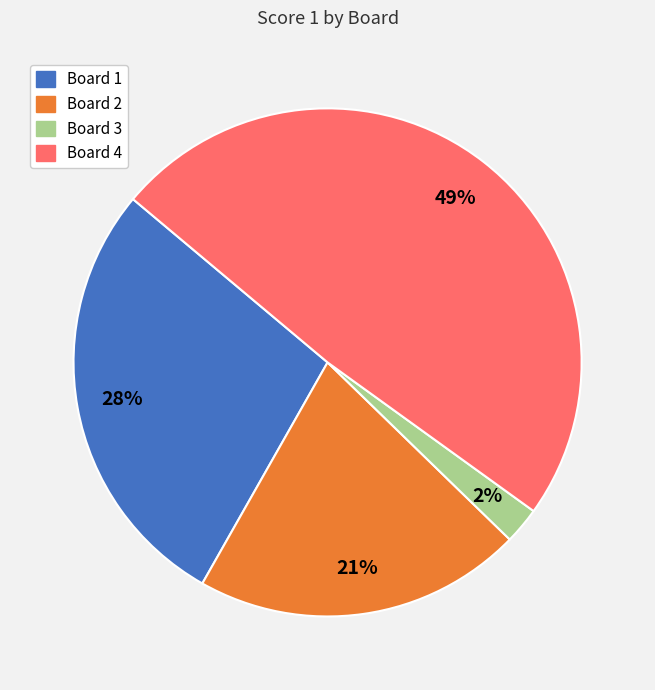

To the nearest percent, what is the difference between the largest and smallest slice percentages?

47%